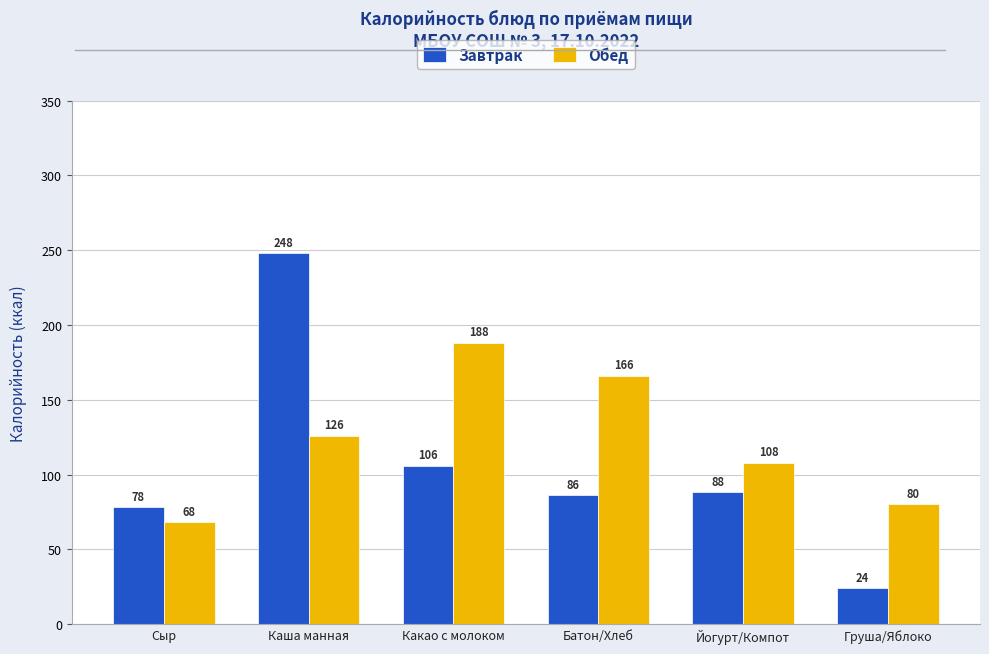

Is the value of Обед at Каша манная greater than the value of Завтрак at Сыр?

Yes